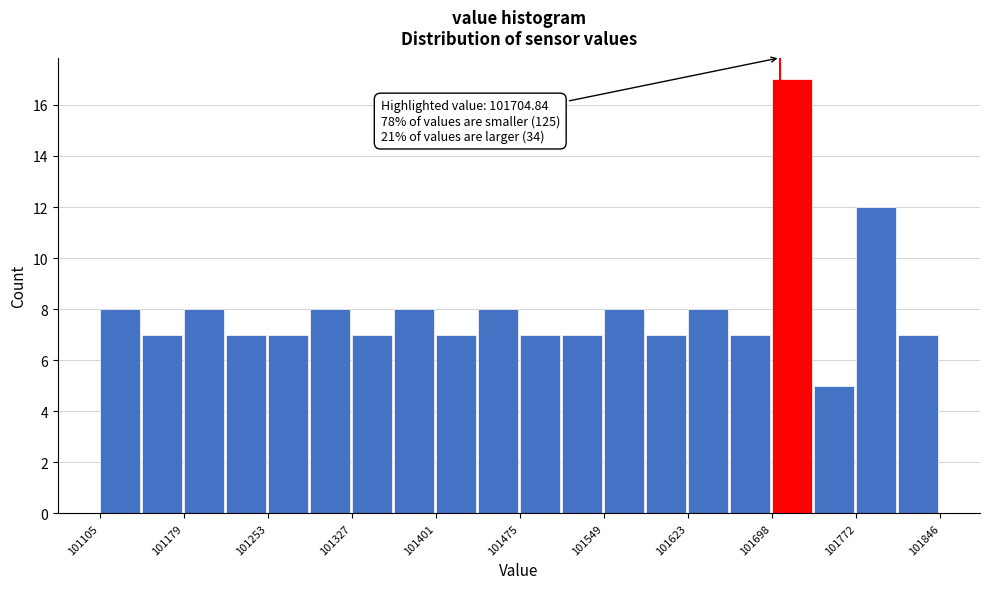

Read against the x-axis, roughly where is the centre of the tallest bar?

101720